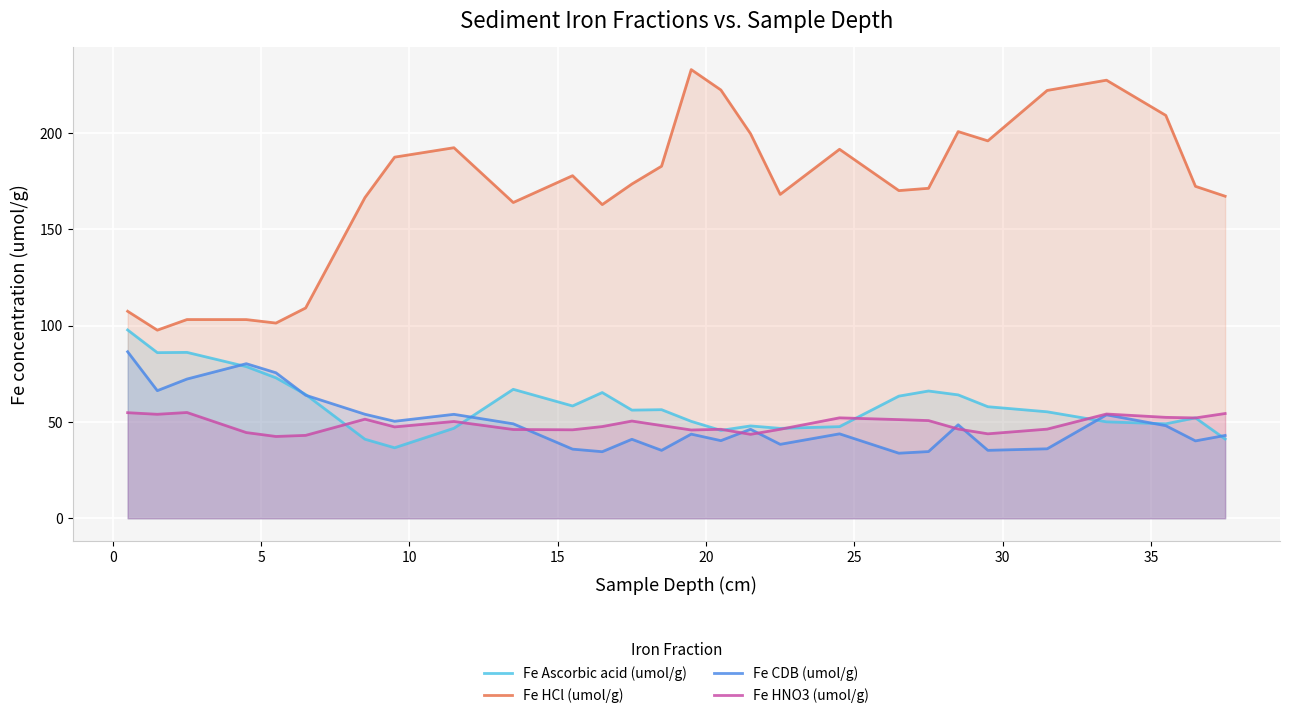

Count the number of data series in this chart.

4